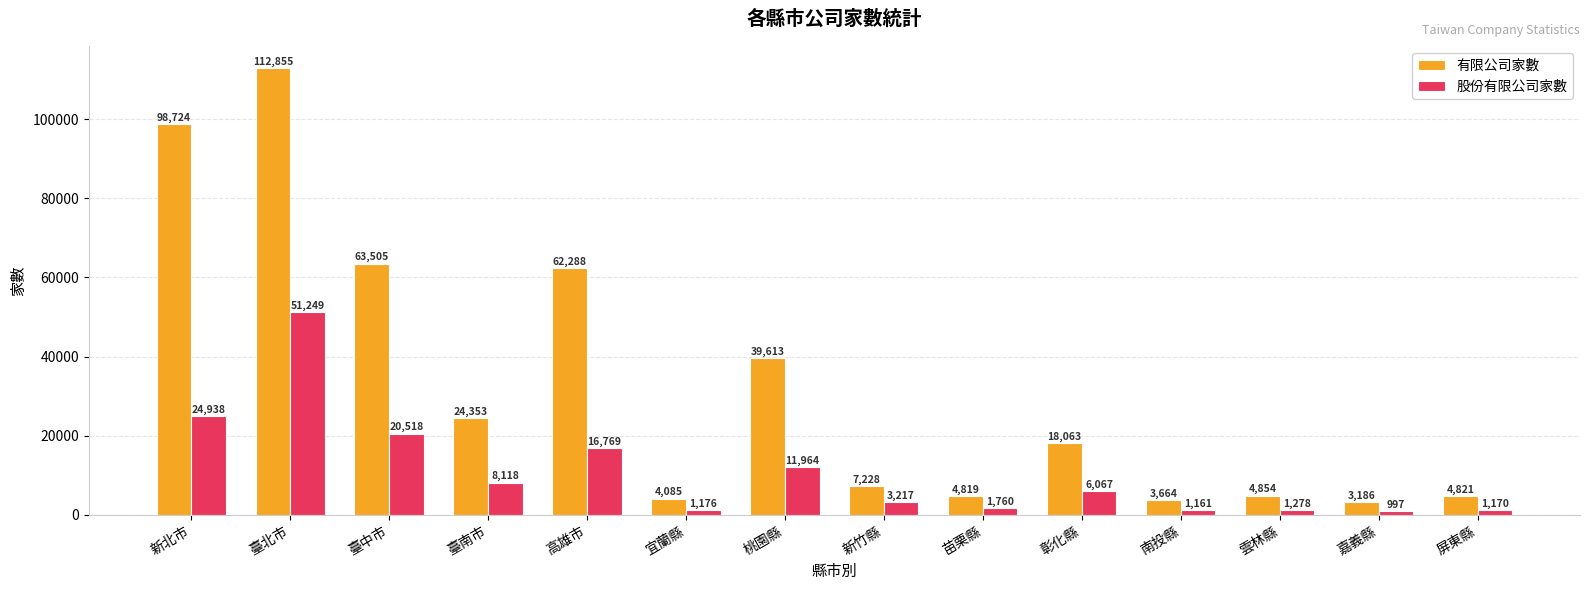

True or false: 有限公司家數 has a value of 24101 at 臺北市.

False